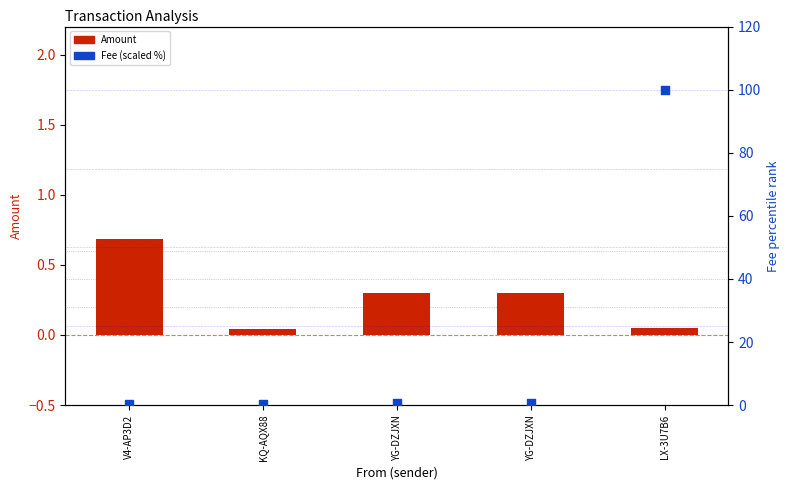

Which series has the largest total across all categories?

Fee (scaled %)